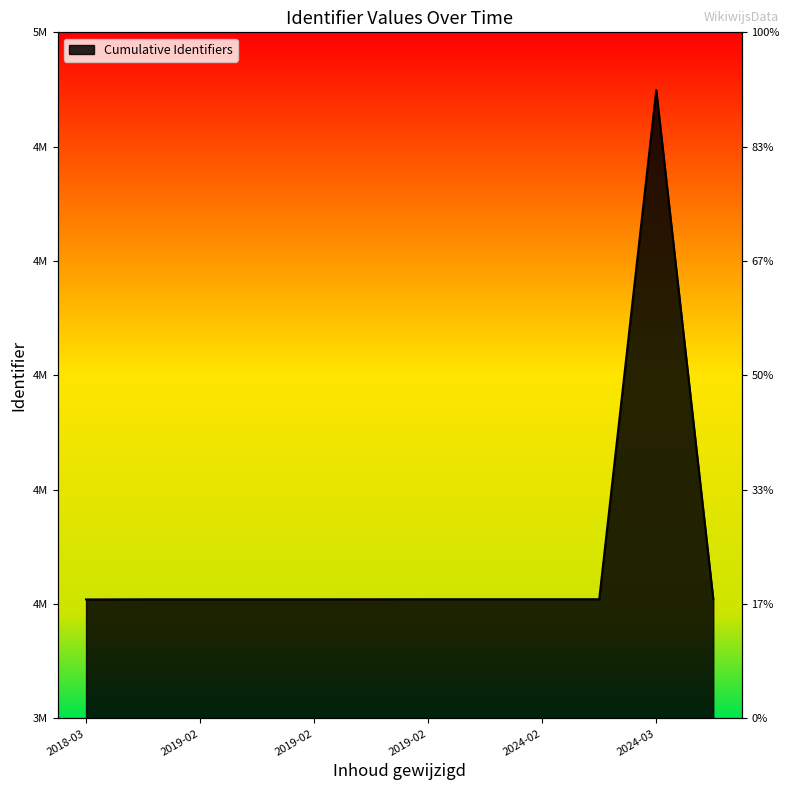

Count the number of data series in this chart.

1